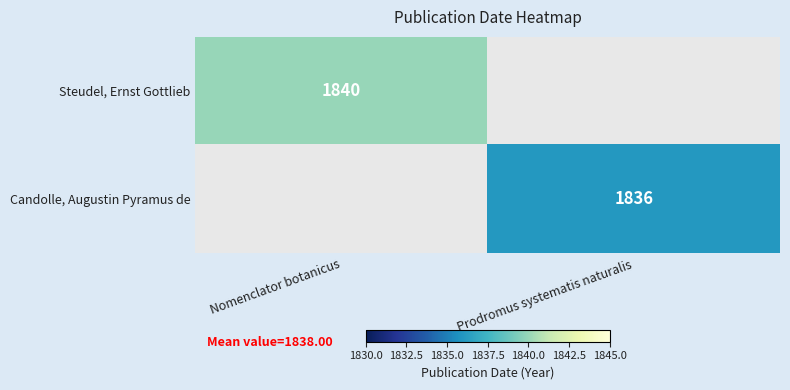

How many series are shown in this chart?

2